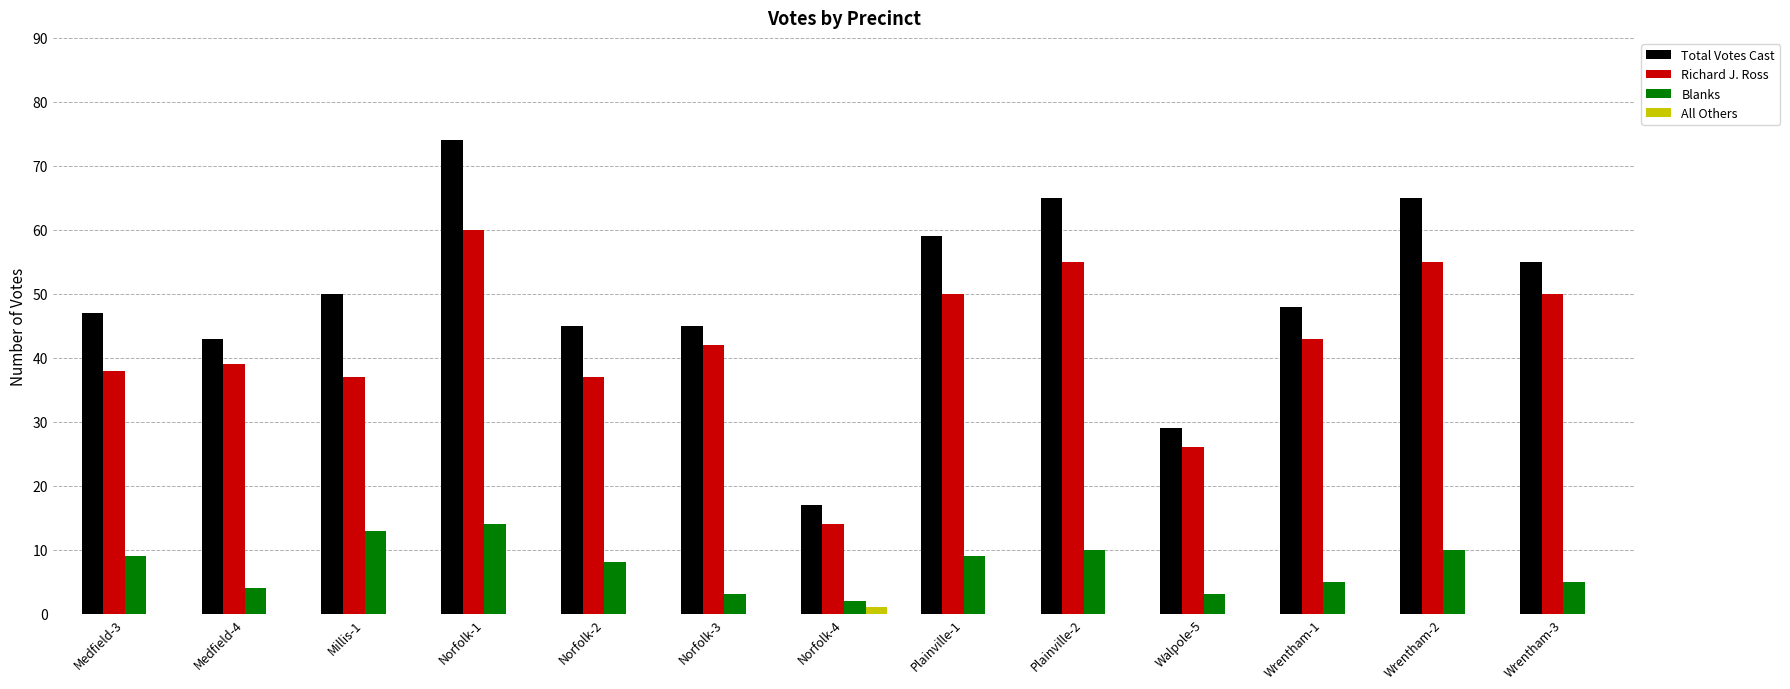

What is the maximum value shown in the chart?

74